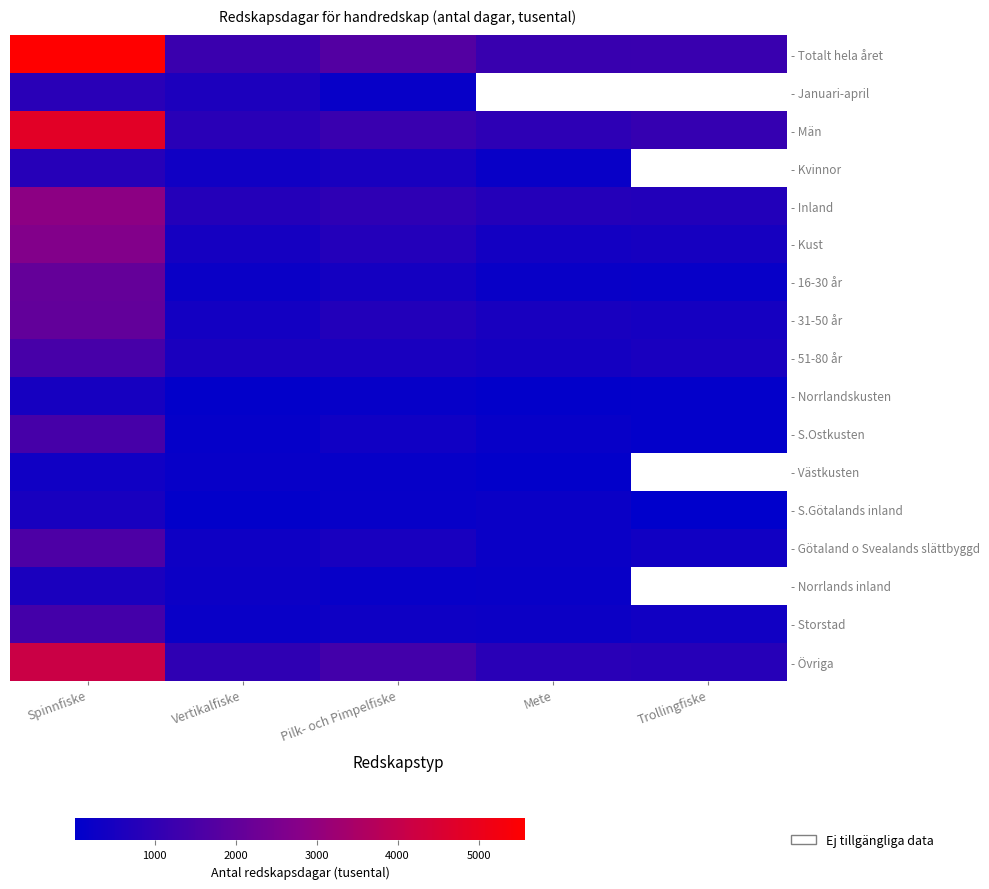

Read the - Inland value at Mete.

764.0